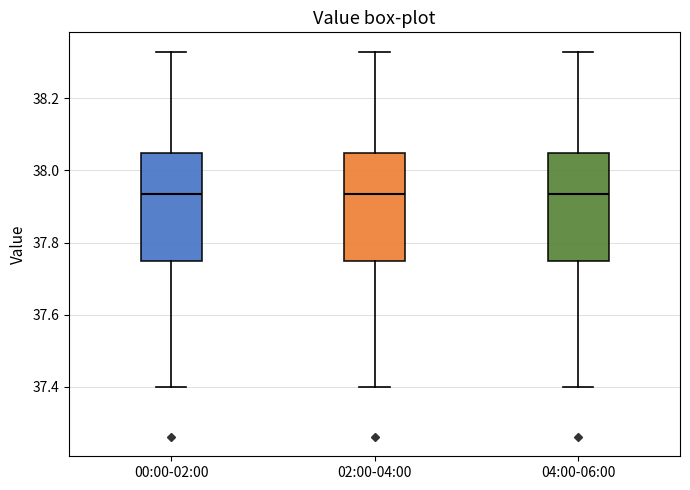

Where is the upper edge of the box for 04:00-06:00 on the y-axis? The values are not printed on the chart, so give them approximately, as read against the axis.

38.04